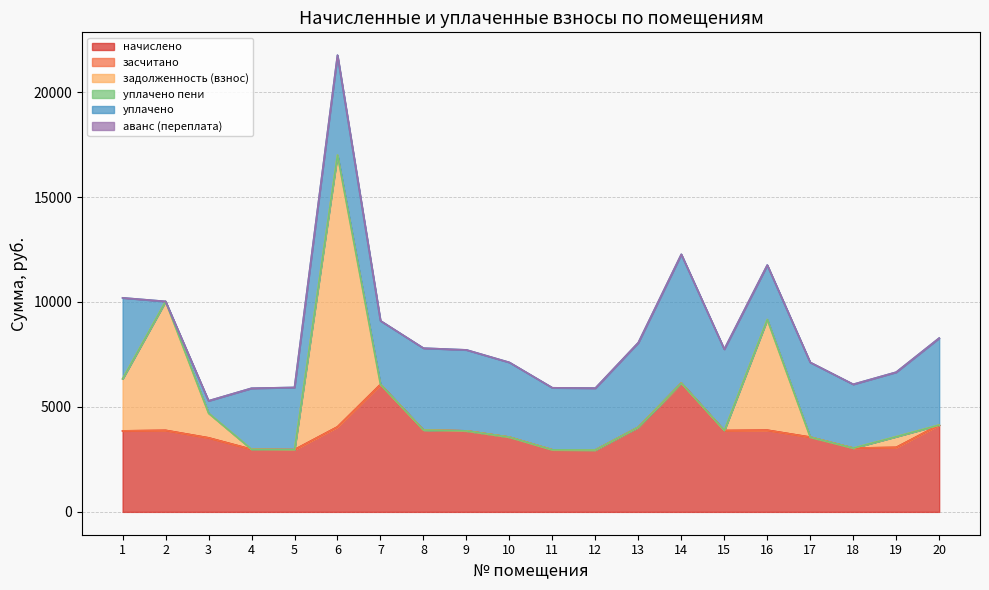

Reading right to left, what are all the values shown in this chart?

начислено: 20=4140.0	19=3071.9	18=3038.8	17=3560.4	16=3891.6	15=3875.0	14=6135.5	13=4032.4	12=2947.7	11=2956.0	10=3560.4	9=3858.5	8=3899.9	7=6069.2	6=4048.9	5=2964.2	4=2980.8	3=3527.3	2=3883.3	1=3858.5
засчитано: 20=0.0	19=0.0	18=0.0	17=0.0	16=0.0	15=0.0	14=0.0	13=0.0	12=0.0	11=0.0	10=0.0	9=0.0	8=0.0	7=0.0	6=0.0	5=0.0	4=0.0	3=0.0	2=0.0	1=0.0
задолженность (взнос): 20=0.0	19=512.0	18=0.0	17=0.0	16=5273.4	15=0.0	14=0.0	13=0.0	12=0.0	11=0.0	10=0.0	9=0.0	8=0.0	7=0.0	6=12953.4	5=0.0	4=0.0	3=1175.8	2=6143.9	1=2479.9
уплачено пени: 20=0.0	19=0.0	18=0.0	17=0.0	16=0.0	15=0.0	14=0.0	13=0.0	12=0.0	11=0.0	10=0.0	9=0.0	8=0.0	7=0.0	6=0.0	5=0.0	4=0.0	3=0.0	2=0.0	1=0.0
уплачено: 20=4140.0	19=3071.9	18=3038.8	17=3560.4	16=2594.4	15=3875.0	14=6135.5	13=4032.4	12=2947.7	11=2956.0	10=3560.4	9=3858.5	8=3899.9	7=3034.6	6=4756.4	5=2964.2	4=2908.8	3=587.9	2=0.0	1=3858.5
аванс (переплата): 20=0.0	19=0.0	18=0.0	17=0.0	16=0.0	15=0.0	14=0.0	13=0.0	12=0.0	11=0.0	10=0.0	9=0.0	8=0.0	7=0.0	6=0.0	5=0.0	4=0.0	3=0.0	2=0.0	1=0.0